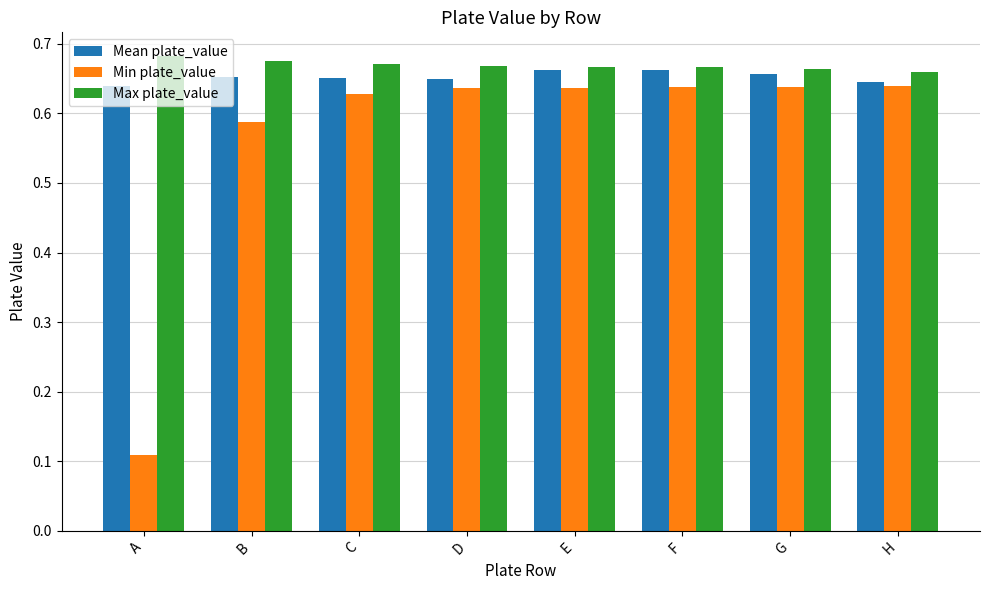

Is it true that Mean plate_value equals 0.3 at E?

False